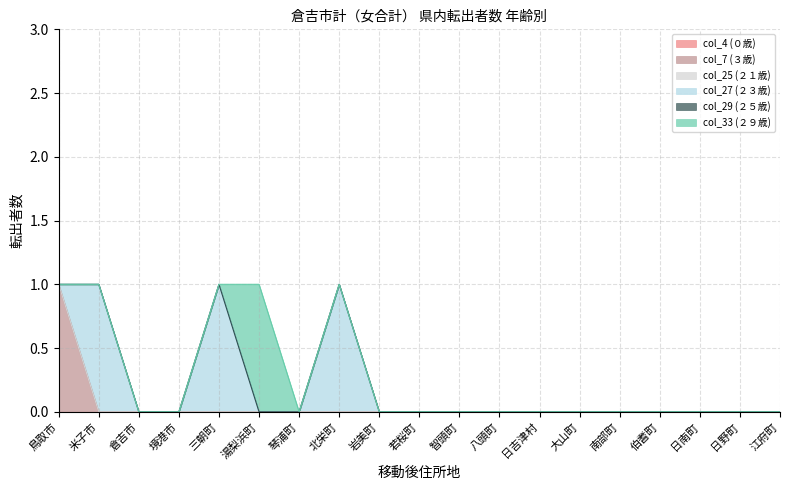

True or false: col_33 (２９歳) and col_29 (２５歳) intersect in this chart.

False